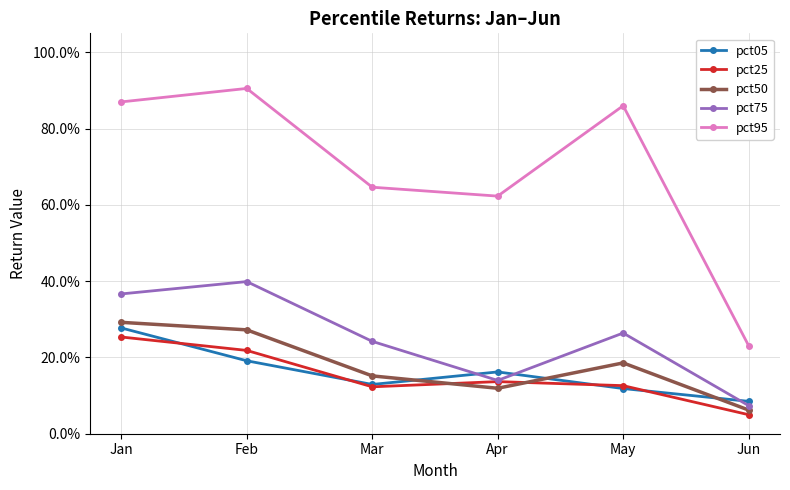

Is the value of pct25 at Jun greater than the value of pct75 at Apr?

No